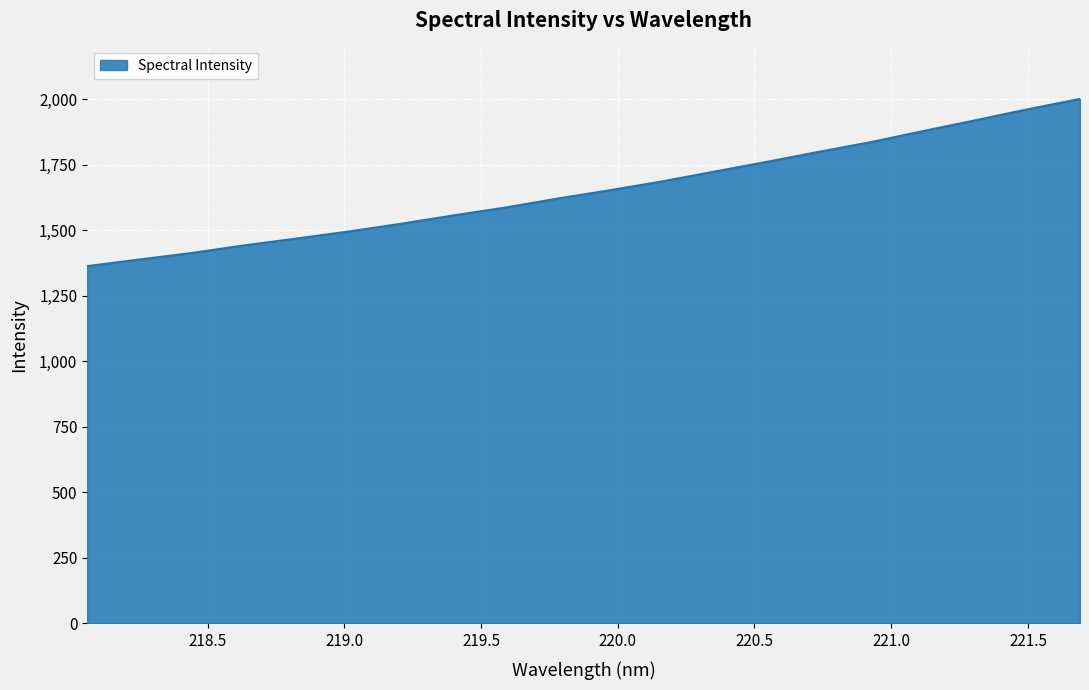

What is the smallest value displayed?

1363.5